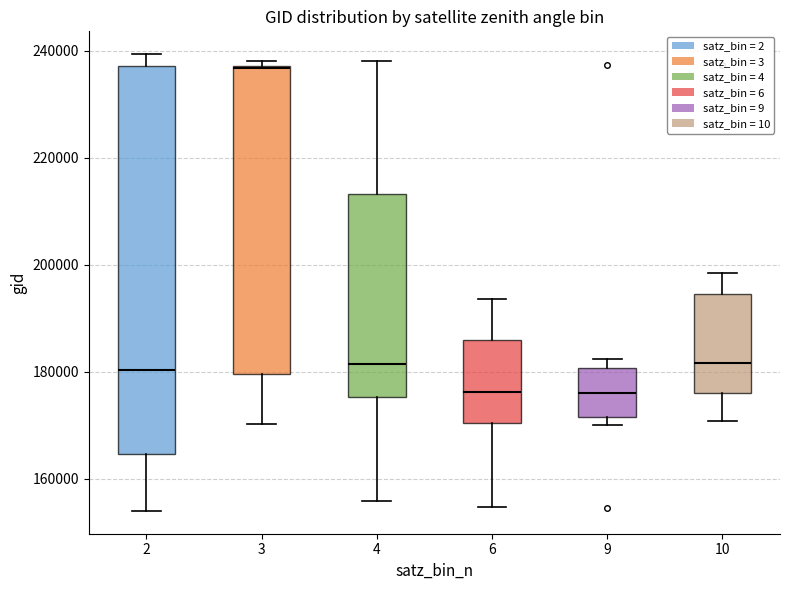

Reading left to right, read every box against the y-axis: the position of its median line, the range the box covers, and the ends of its whiskers. The values are not printed on the chart, so give them approximately, as read against the axis.

2: median 180000, box 164000 to 238000, whiskers 154000 to 240000
3: median 236000, box 180000 to 238000, whiskers 170000 to 238000 (just above the box's upper edge)
4: median 182000, box 176000 to 214000, whiskers 156000 to 238000
6: median 176000, box 170000 to 186000, whiskers 154000 to 194000
9: median 176000, box 172000 to 180000, whiskers 170000 to 182000
10: median 182000, box 176000 to 194000, whiskers 170000 to 198000